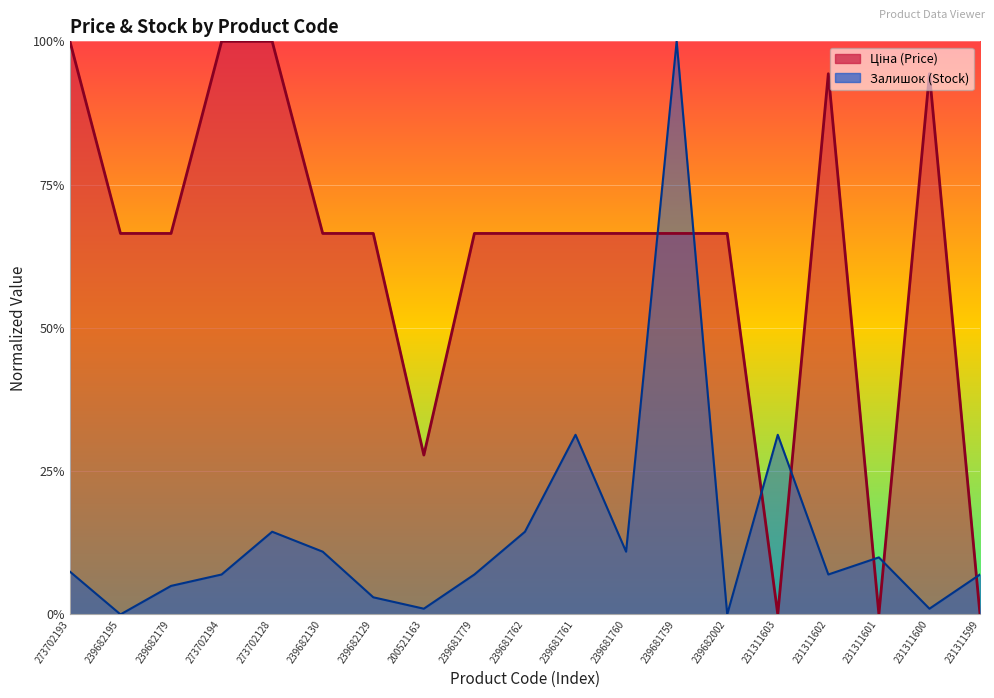

What is the difference between the highest and lowest values at 239681761?

0.4